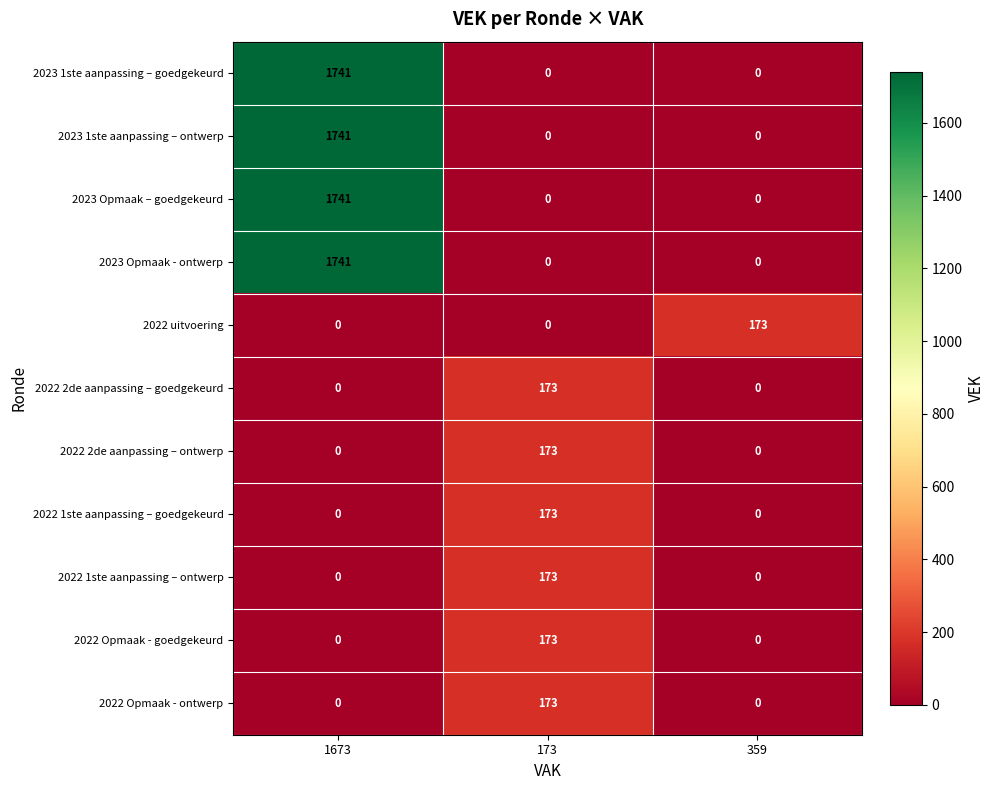

At which category is the sum across all series the highest?

1673